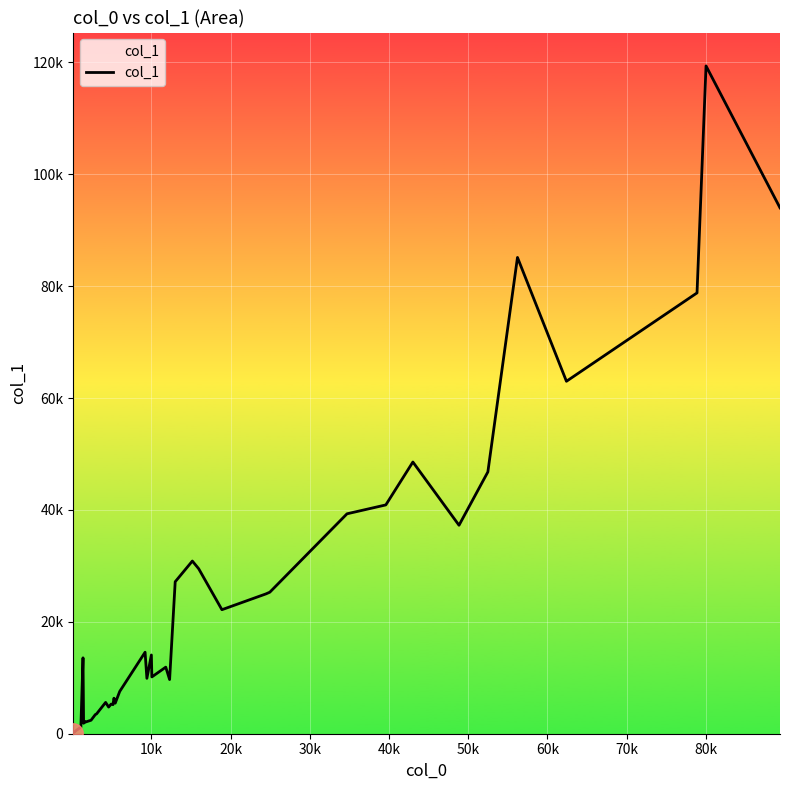

Does the chart display data point markers on the line(s)?

No